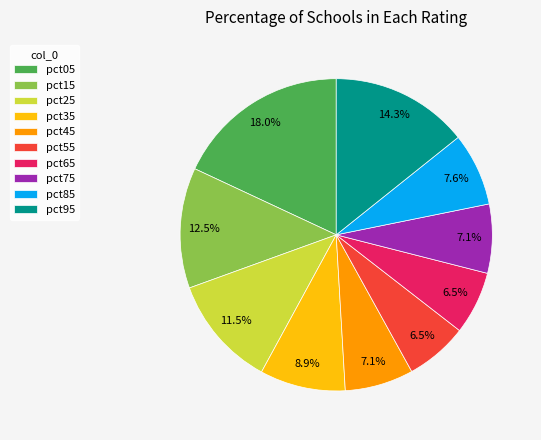

What is the largest slice in the pie chart?

pct05